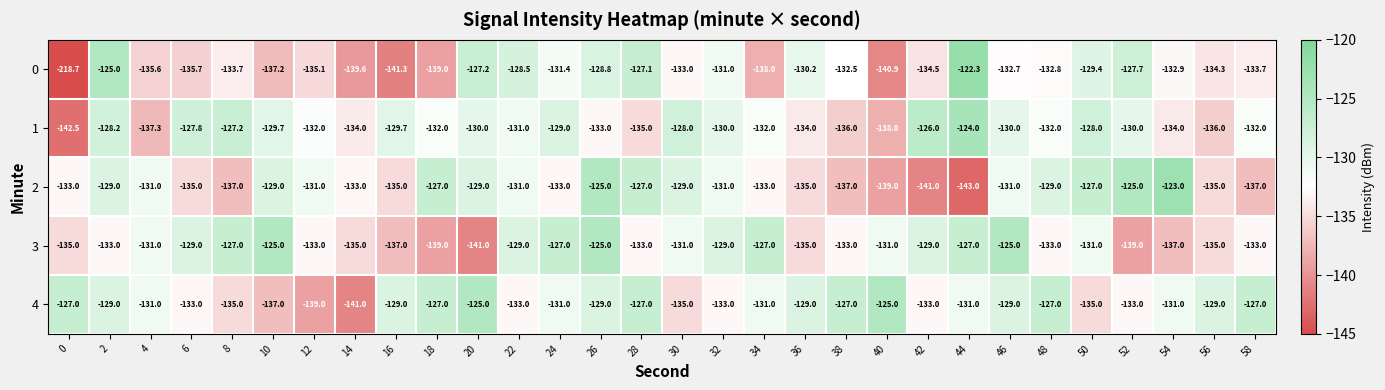

What is the total value across all series at 2?

-644.2